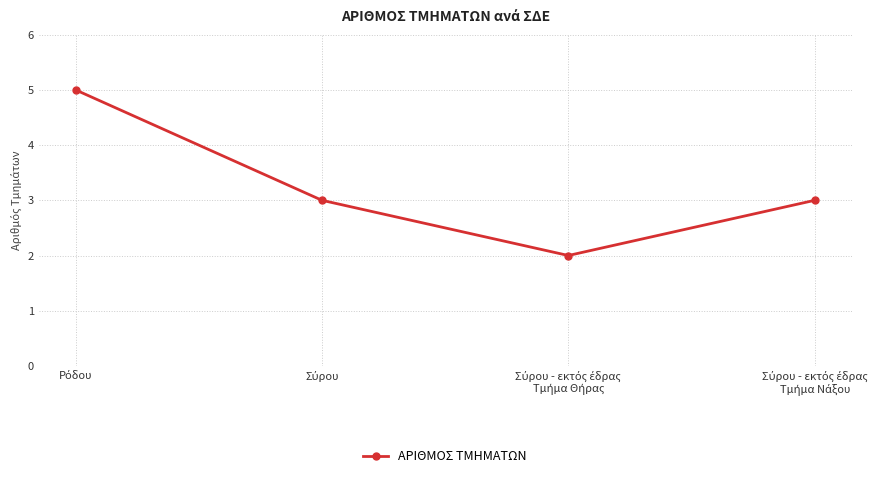

What is the maximum value shown in the chart?

5